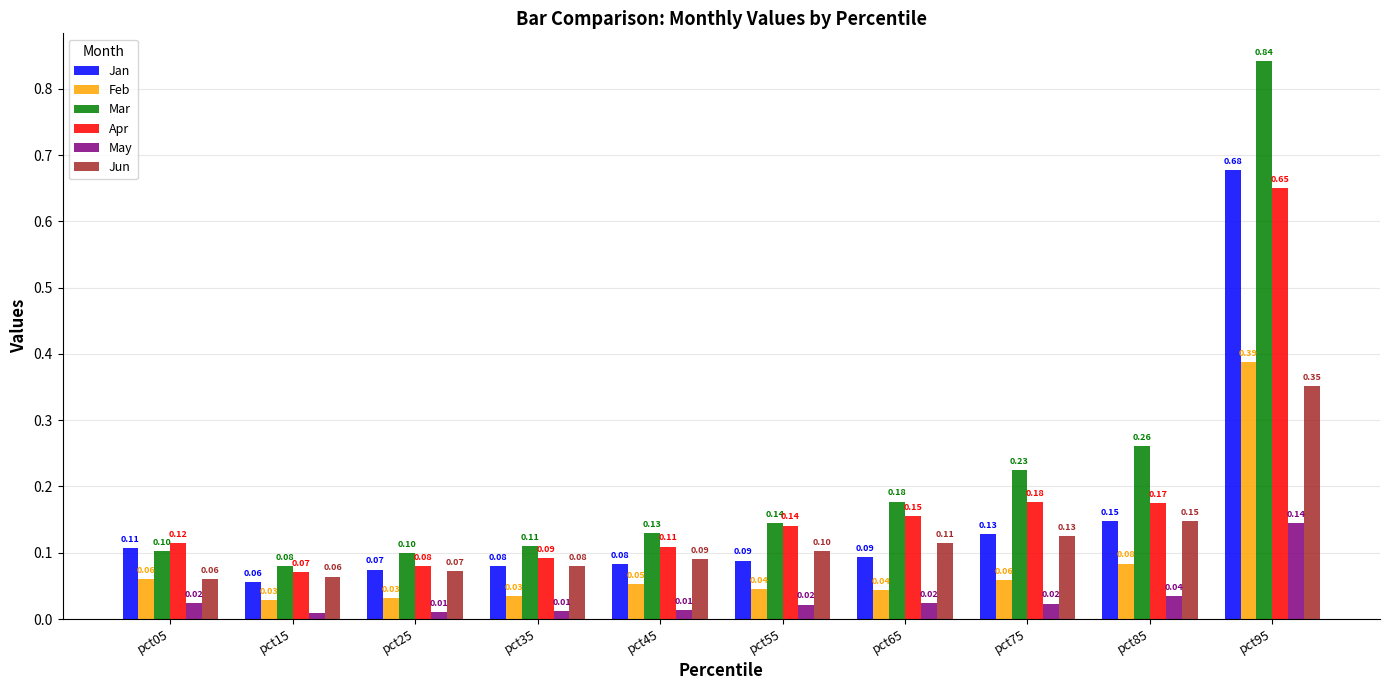

Count the Jun values in the range 0 to 1.

10